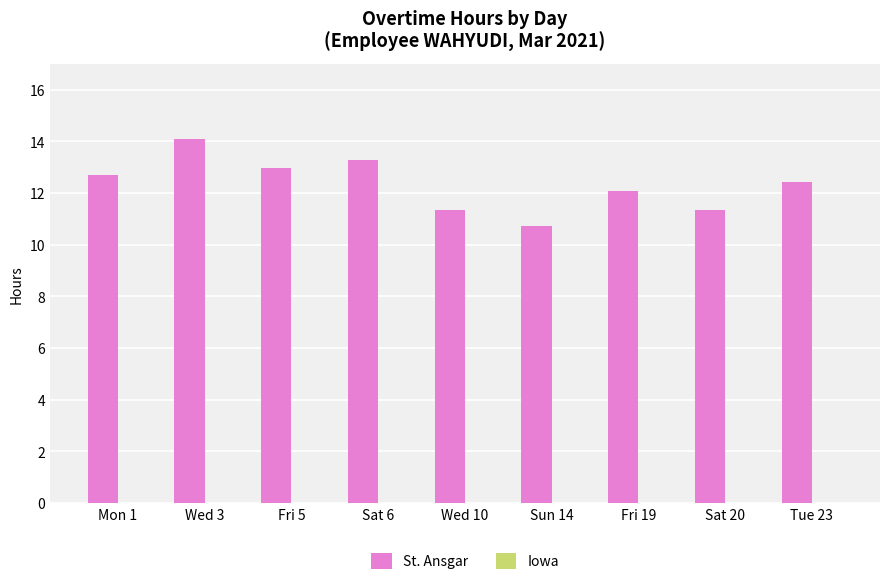

What is the label of the 3rd bar from the right?

Fri 19